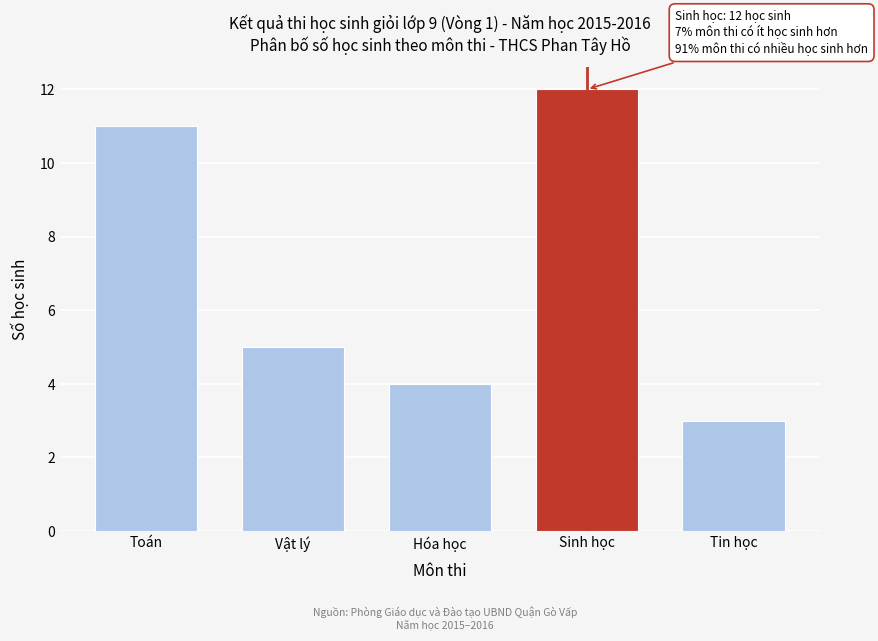

Reading right to left, extract all data points from this chart.

3	12	4	5	11